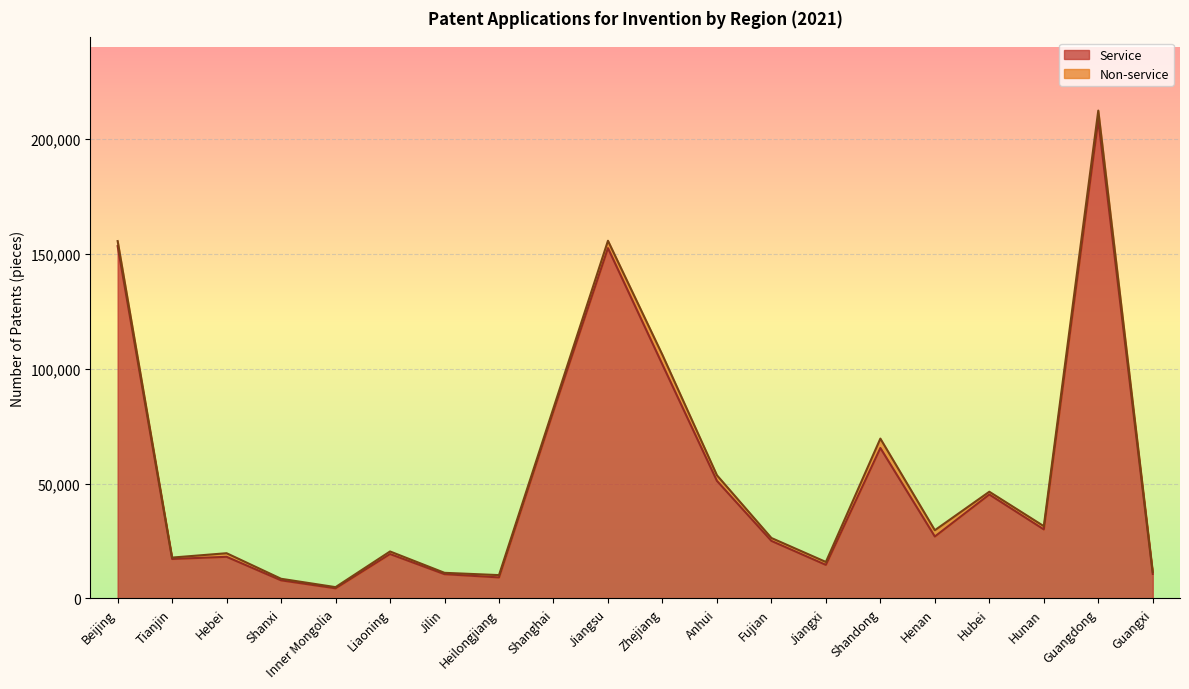

What is the label of the 5th point from the left?

Inner Mongolia